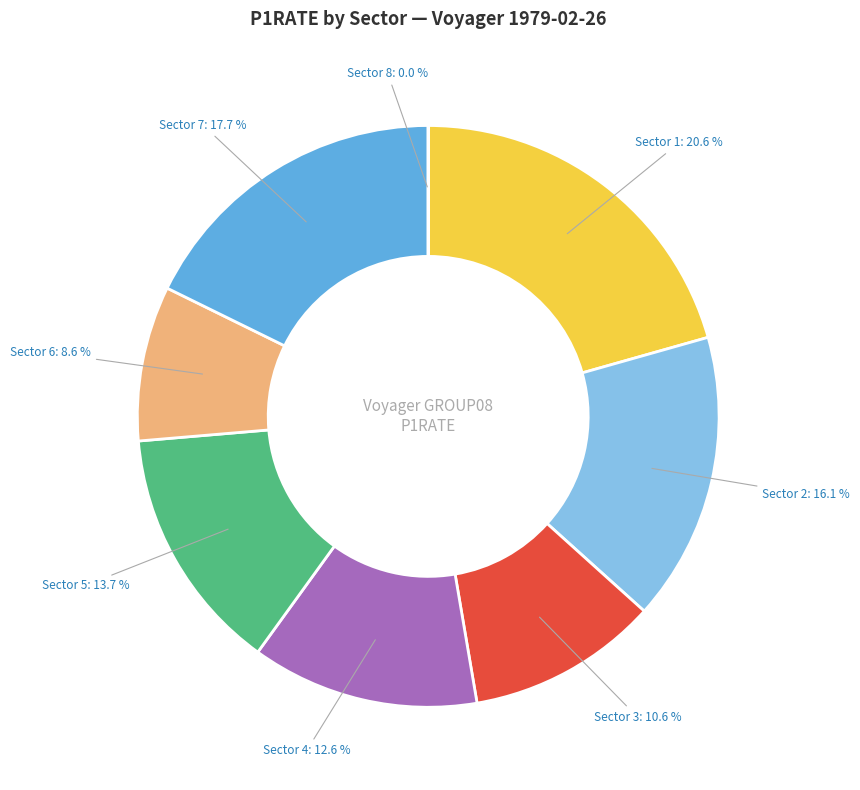

Is there a majority slice in this chart?

No